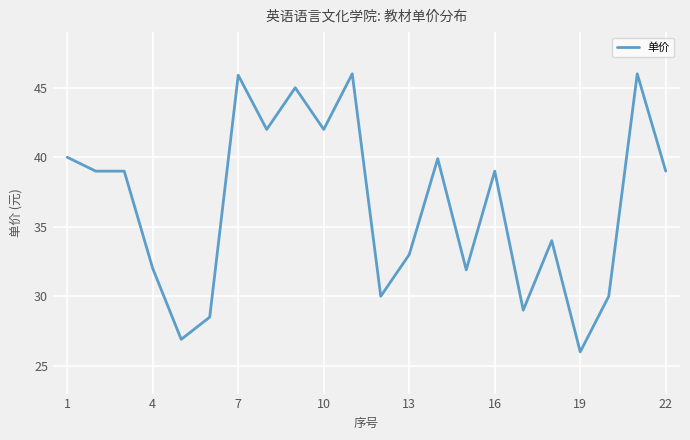

What is the maximum value shown in the chart?

46.0